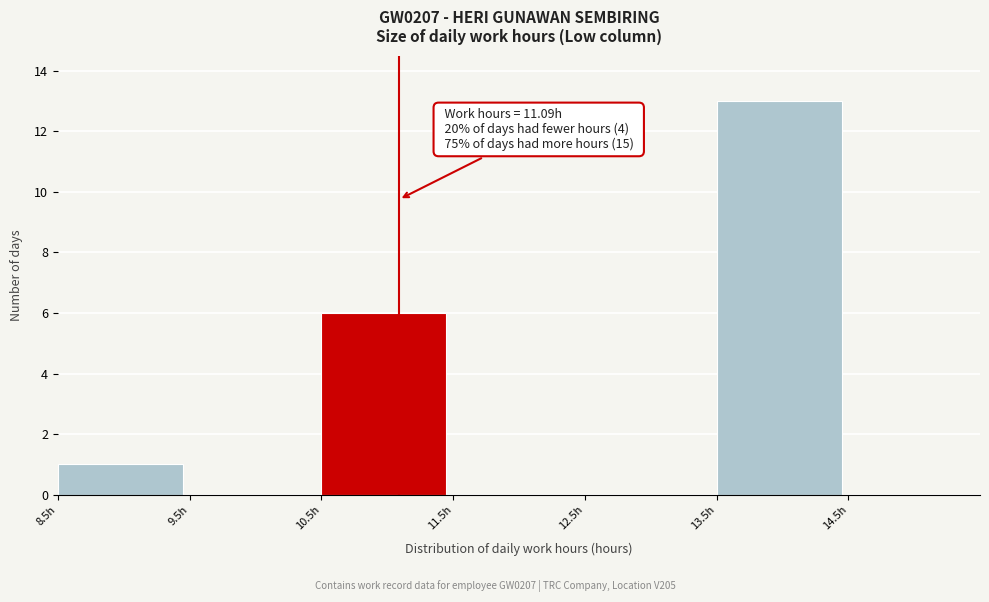

Over which range of the x-axis is the bar tallest?

13.5 to 14.5